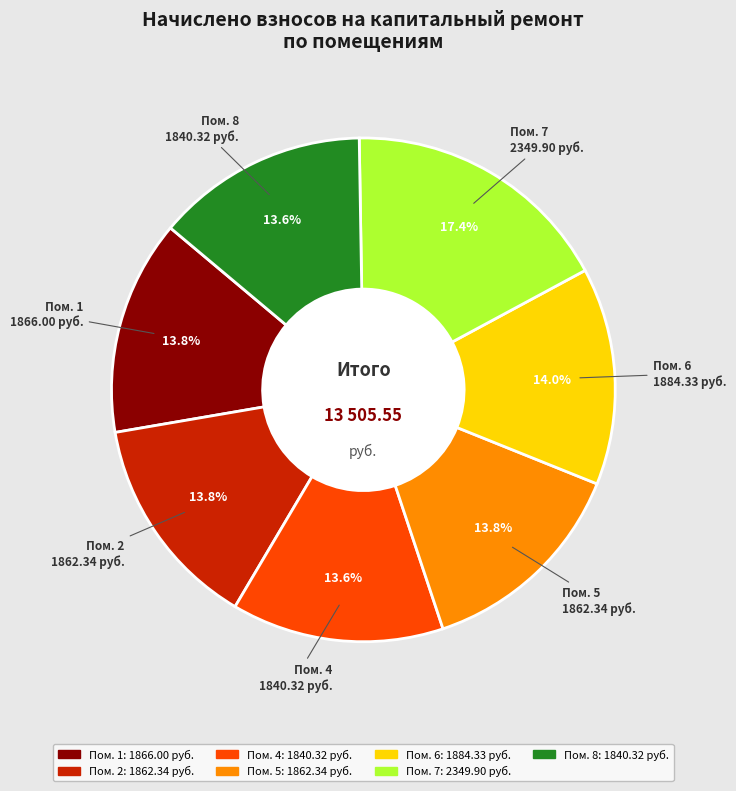

Does any single category account for the majority?

No